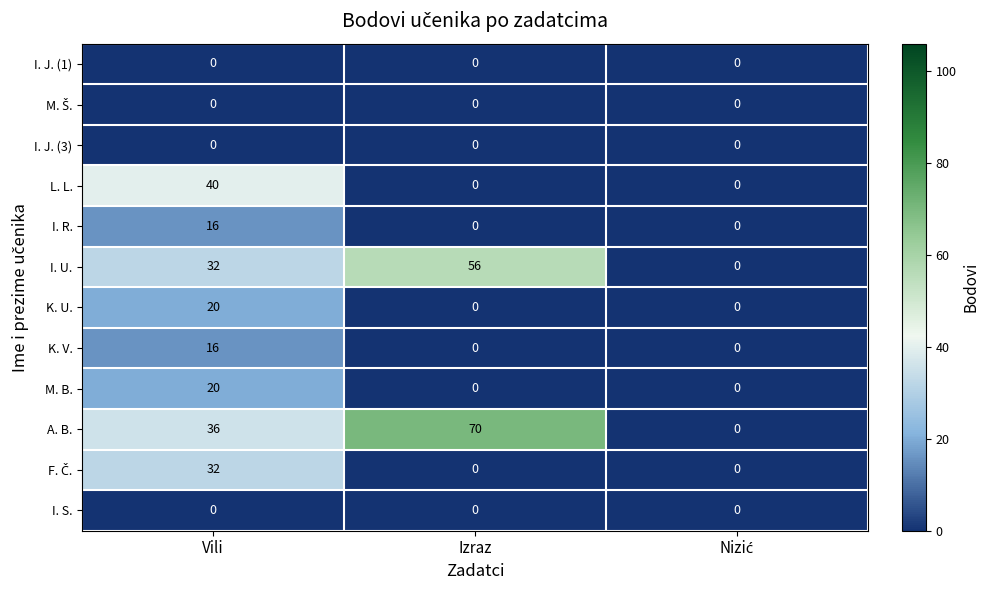

What is the difference between the maximum and minimum values in the M. B. series?

20